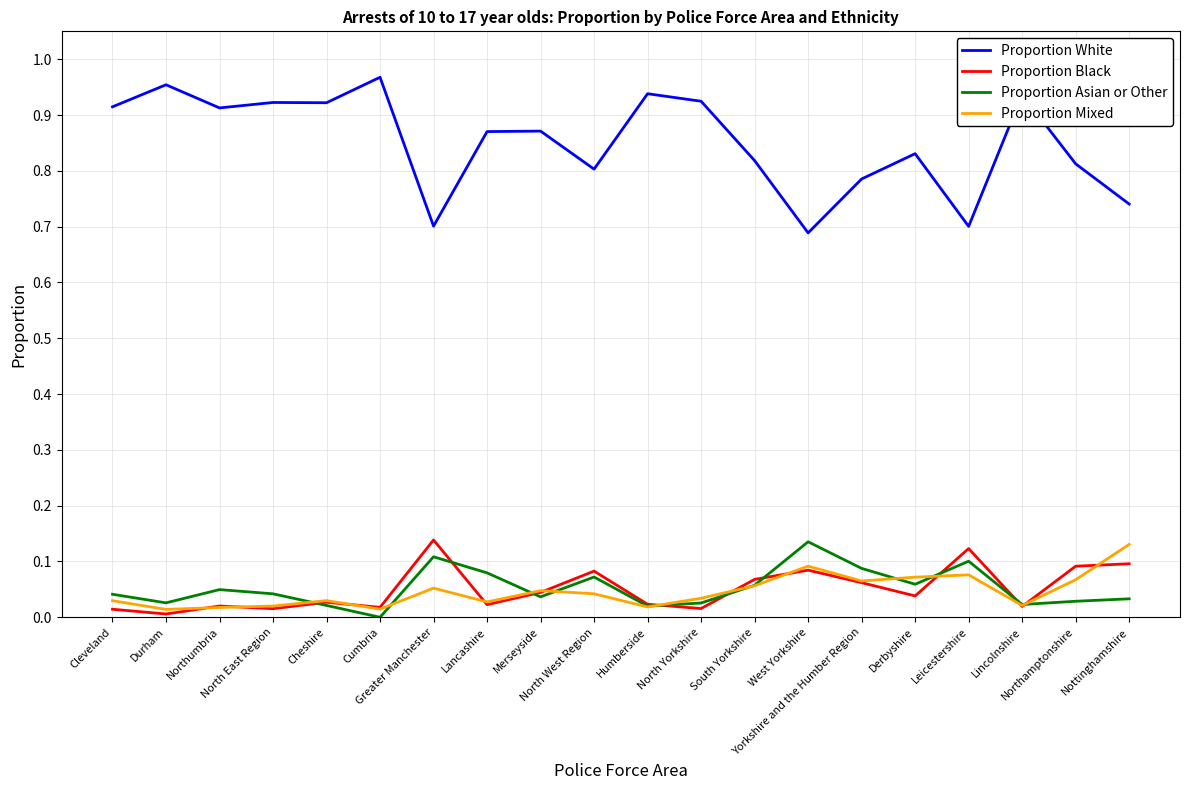

What is the sum of the Proportion White values at Lancashire and Merseyside?

1.7